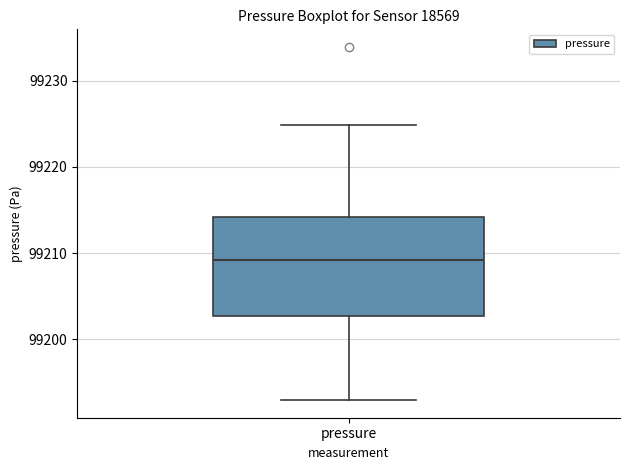

Where does the lower whisker of the box for pressure end on the y-axis? The values are not printed on the chart, so give them approximately, as read against the axis.

99193